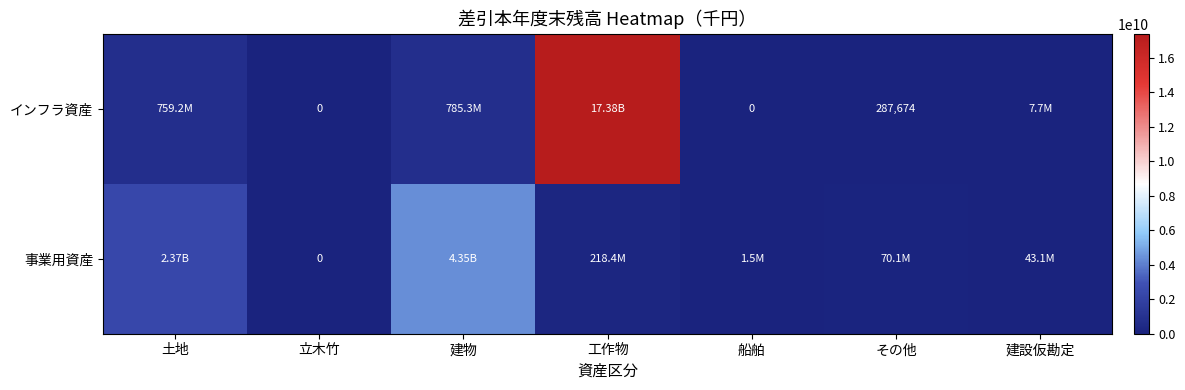

What is the maximum value shown in the chart?

17382290451